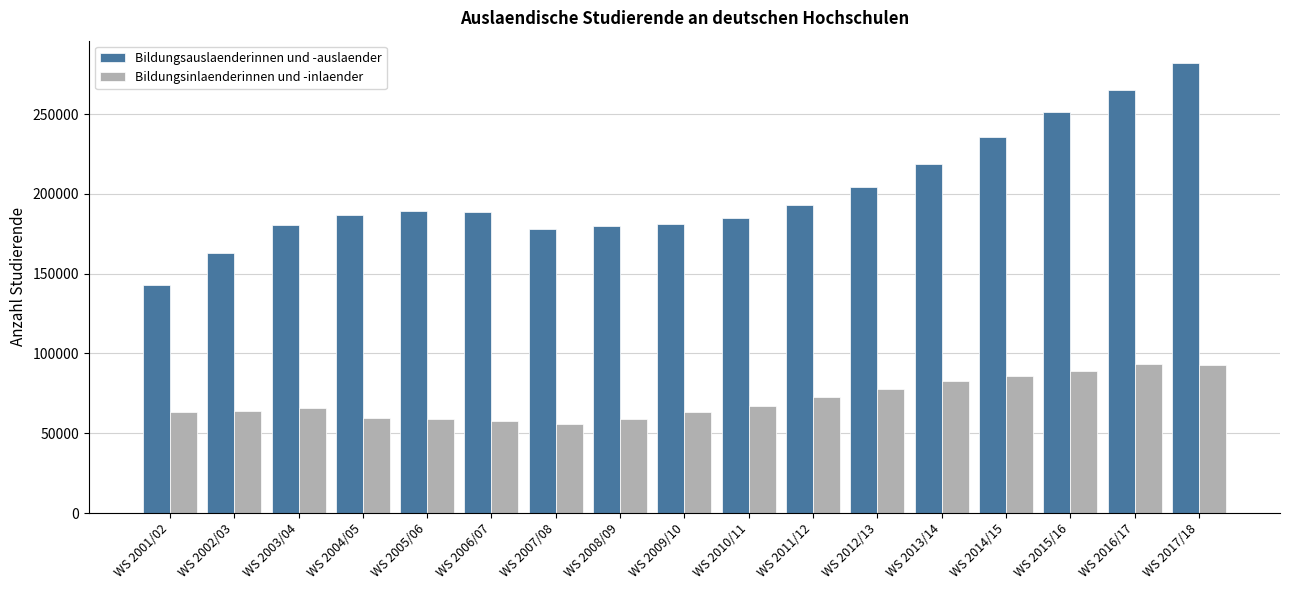

Which series has the widest spread of values?

Bildungsauslaenderinnen und -auslaender